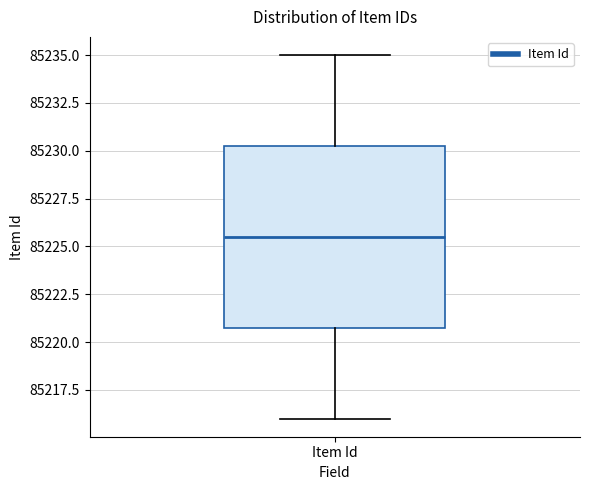

Where does the median line of the box for Item Id sit on the y-axis? The values are not printed on the chart, so give them approximately, as read against the axis.

85225.5